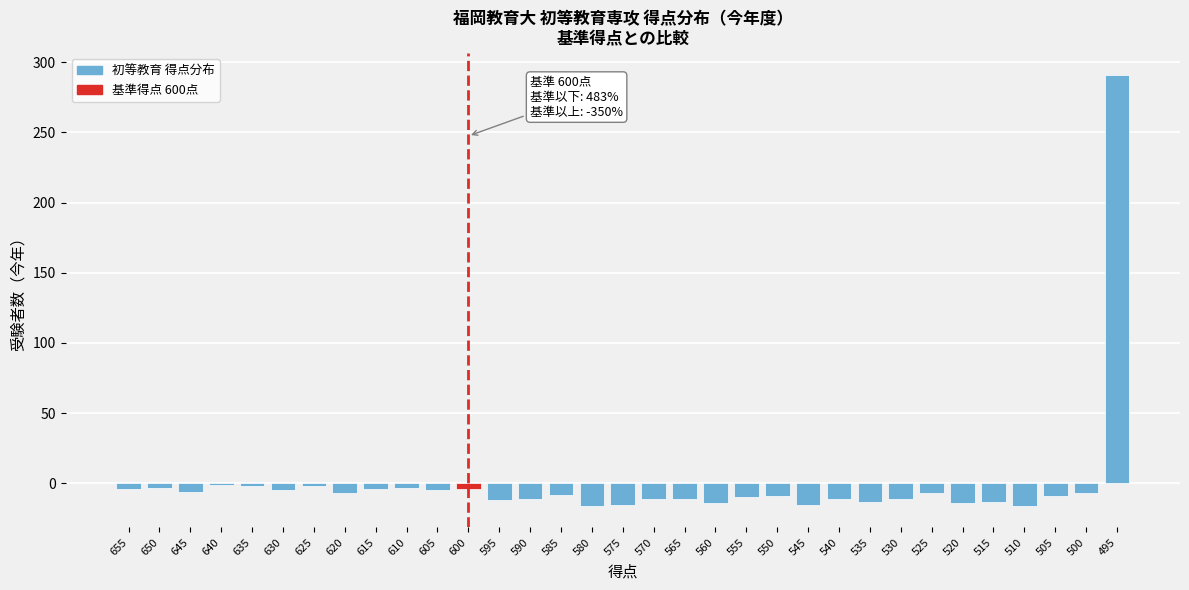

The chart shows a value of -11 at 570. True or false?

True